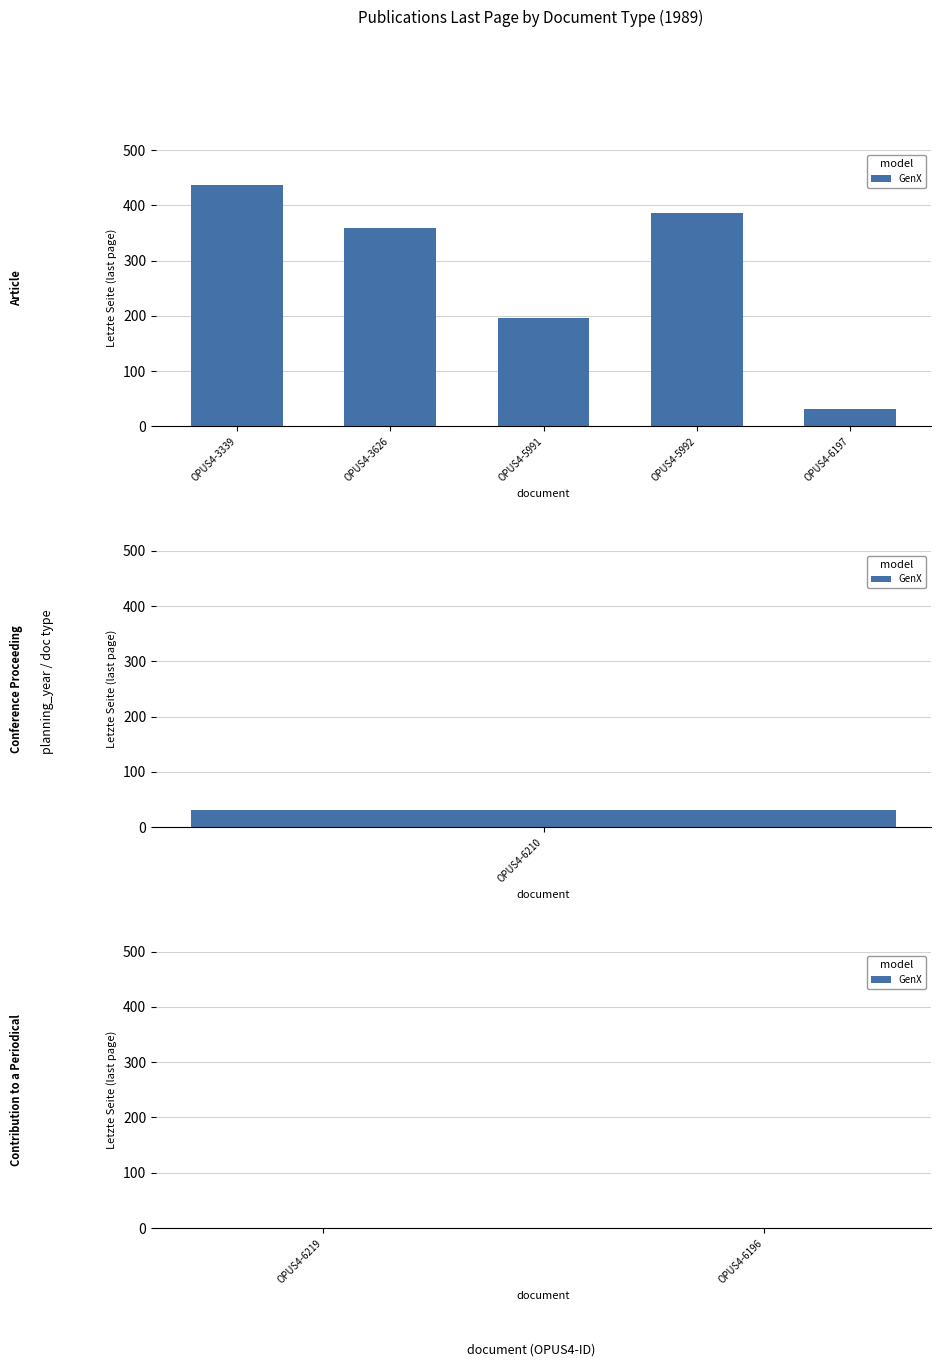

What is the difference between the values at 386 and 196?

190